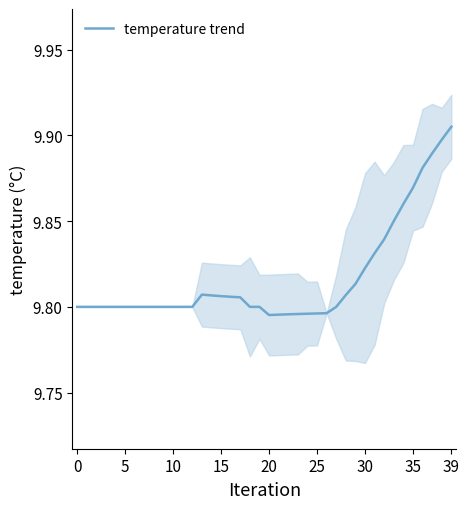

At which category does the data reach its first local peak?

13